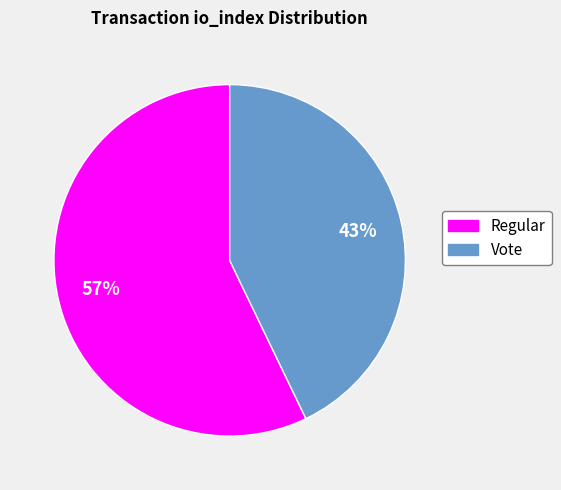

Count the number of slices in the pie.

2